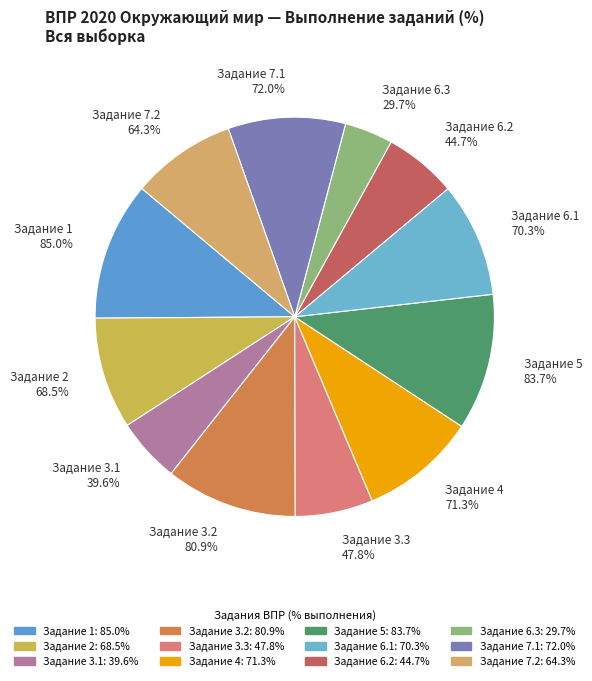

How many slices are in this pie chart?

12